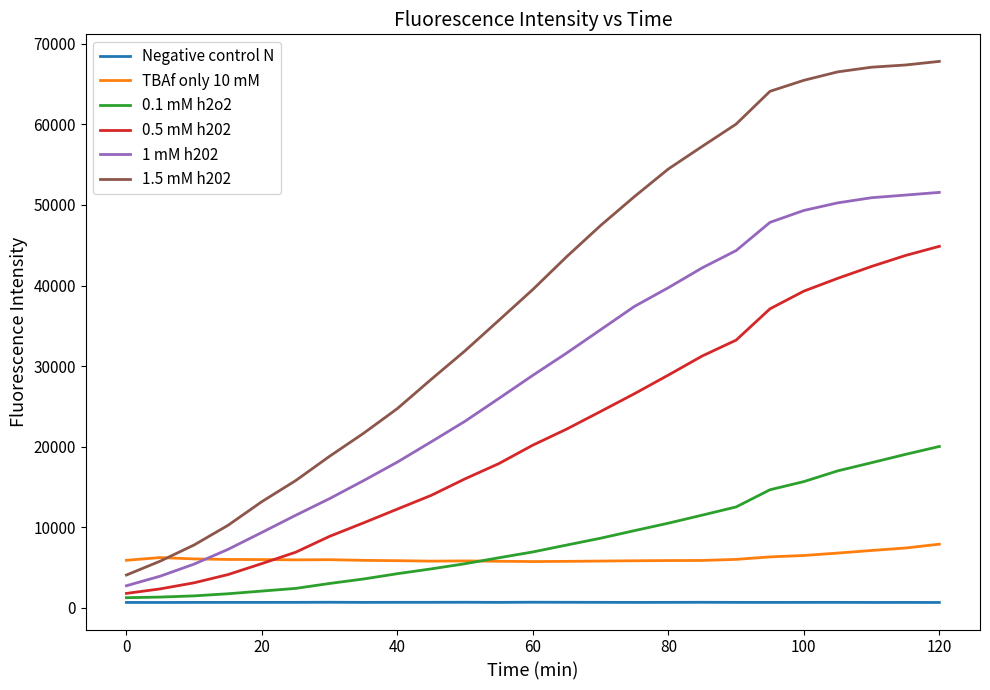

What is the greatest value displayed?

67811